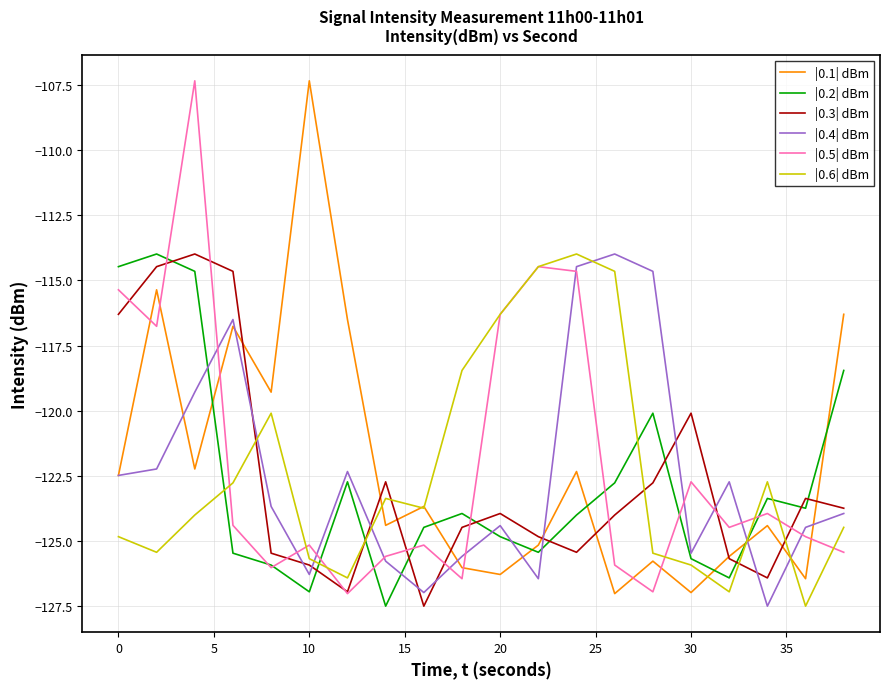

What is the greatest value displayed?

-107.4